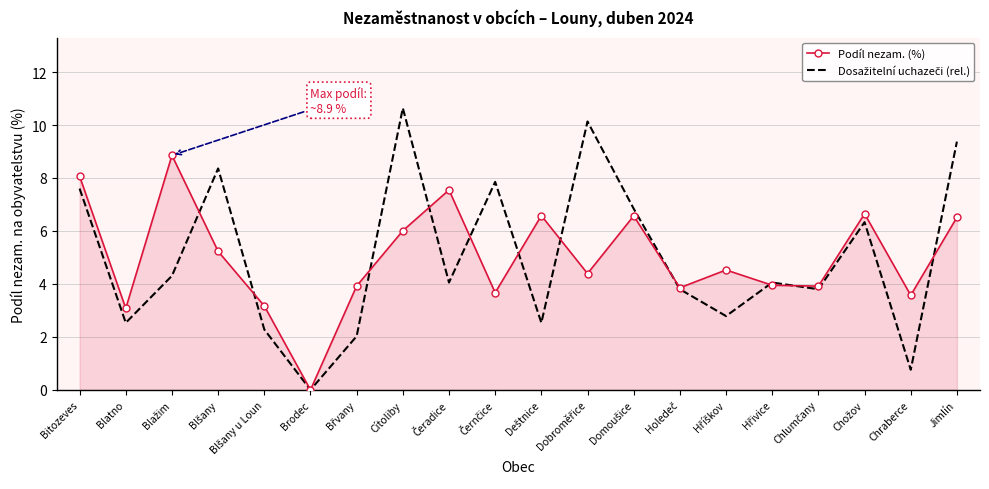

True or false: Podíl nezam. (%) has more than 0 interior local peaks.

True